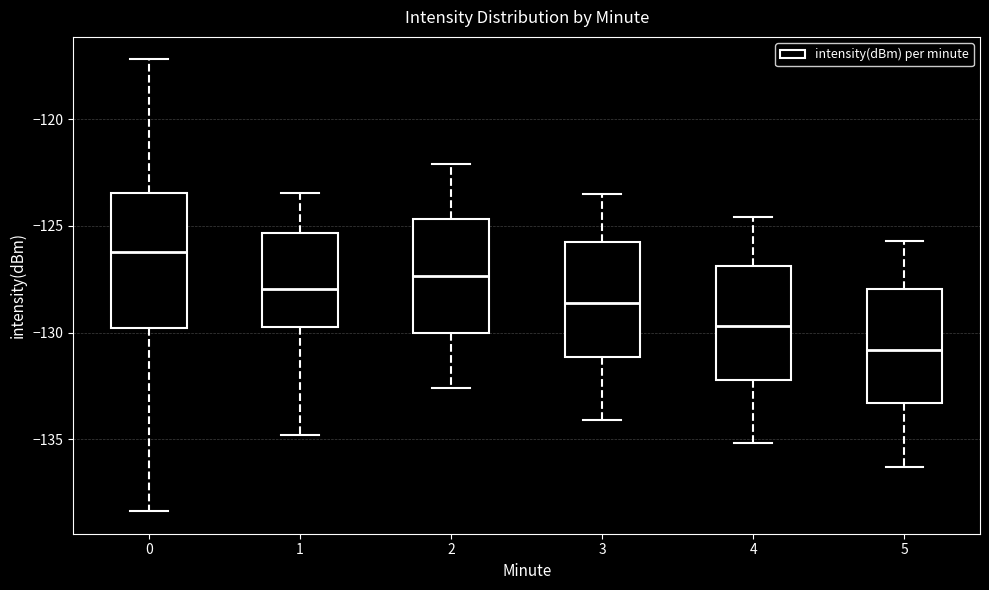

Reading left to right, transcribe this box plot: for each box, give where its median line is, the range the box spans, and where its two whiskers end, as read against the y-axis. The values are not printed on the chart, so give them approximately, as read against the axis.

0: median -126.0, box -130.0 to -123.5, whiskers -138.5 to -117.0
1: median -128.0, box -129.5 to -125.5, whiskers -135.0 to -123.5
2: median -127.5, box -130.0 to -124.5, whiskers -132.5 to -122.0
3: median -128.5, box -131.0 to -126.0, whiskers -134.0 to -123.5
4: median -129.5, box -132.0 to -127.0, whiskers -135.0 to -124.5
5: median -131.0, box -133.5 to -128.0, whiskers -136.5 to -125.5